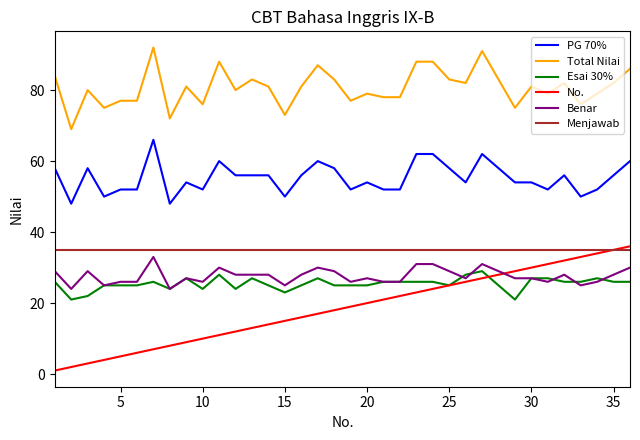

What is the lowest value of the Benar series?

24